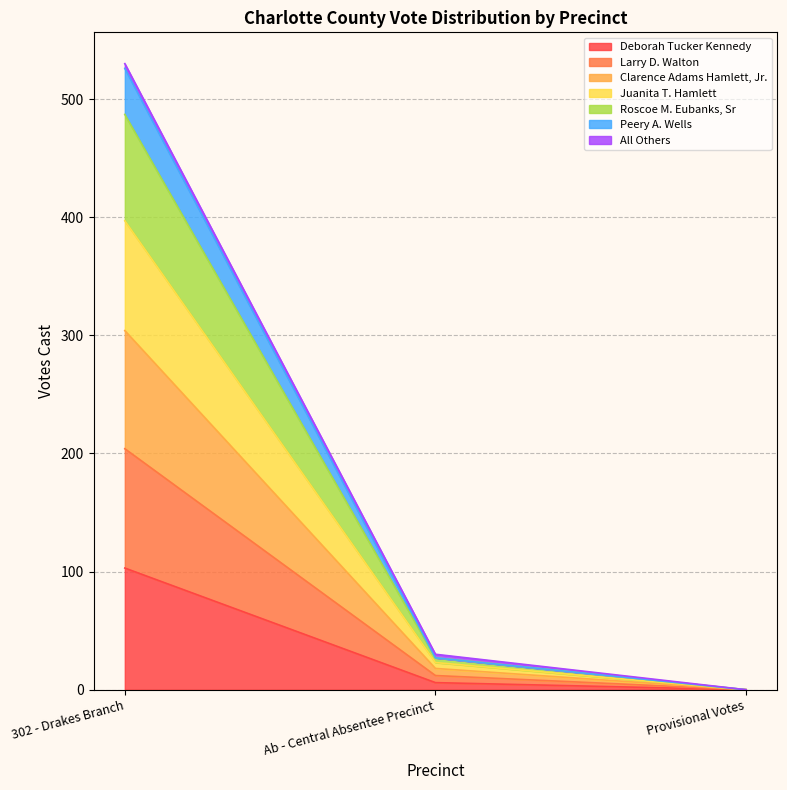

Which category has the highest value across all series?

302 - Drakes Branch